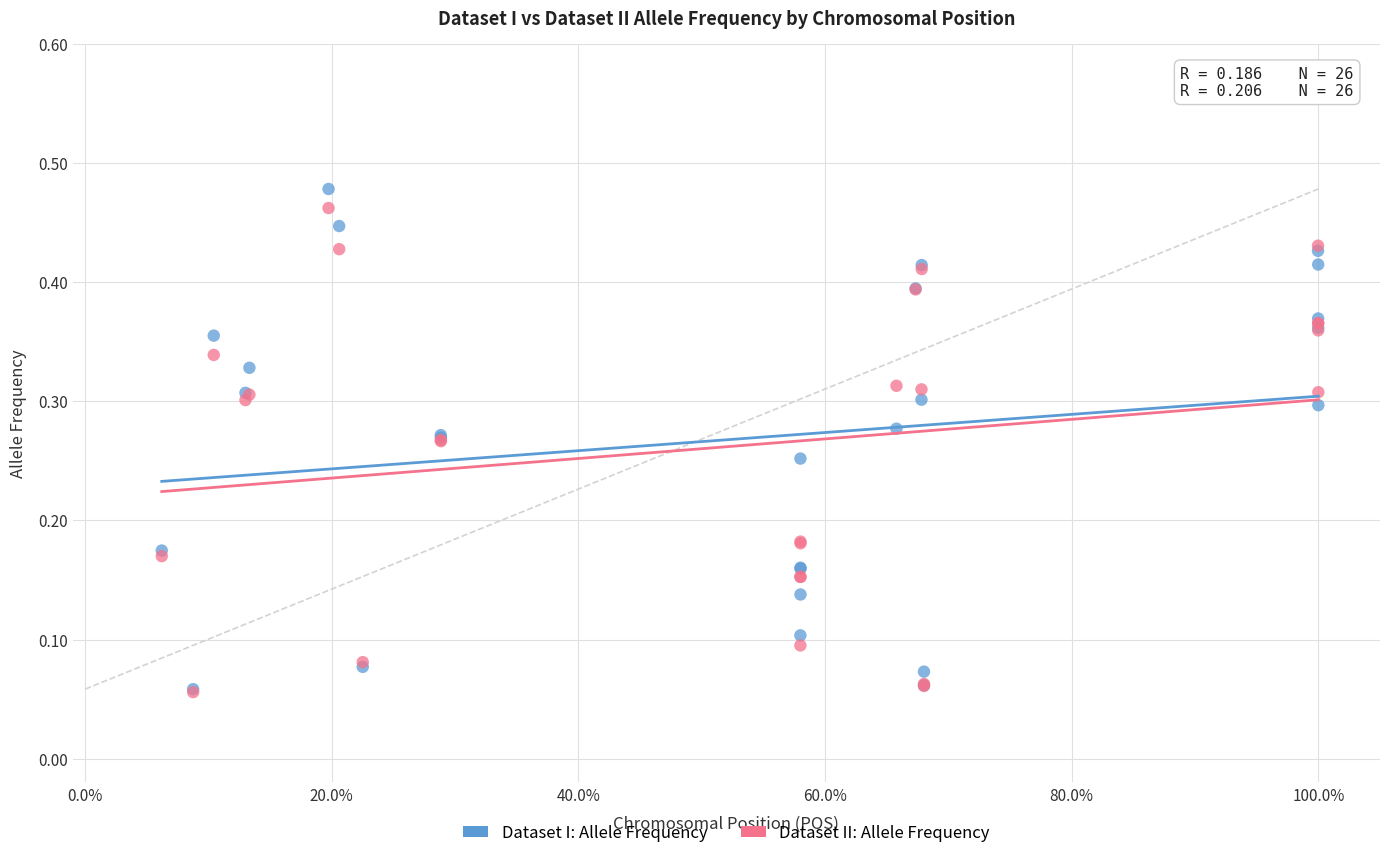

What are all the series names shown in the legend?

Dataset I: Allele Frequency, Dataset II: Allele Frequency